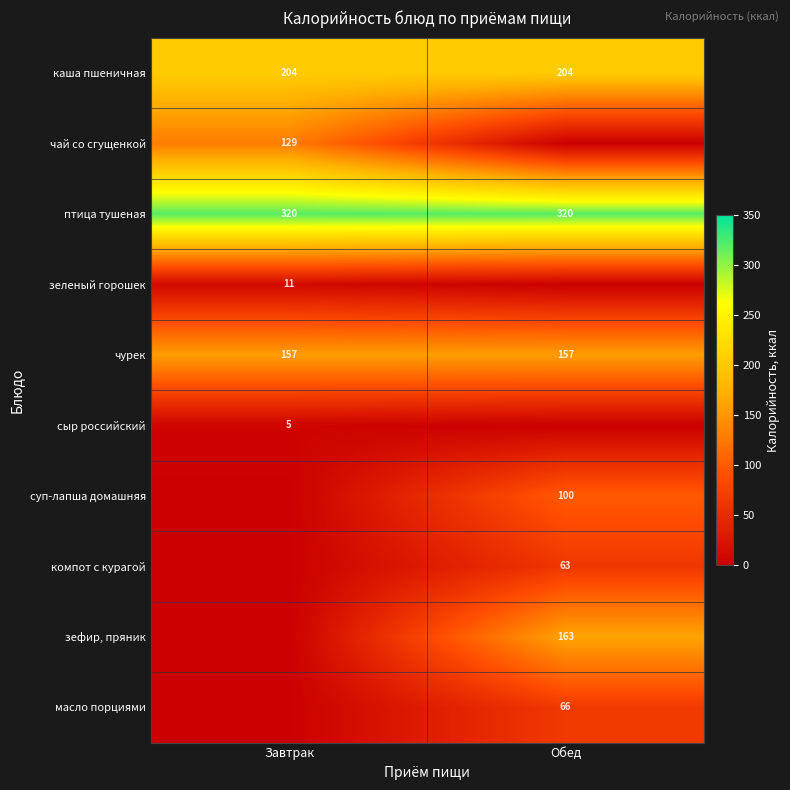

Between Завтрак and Обед, which is larger?

Завтрак